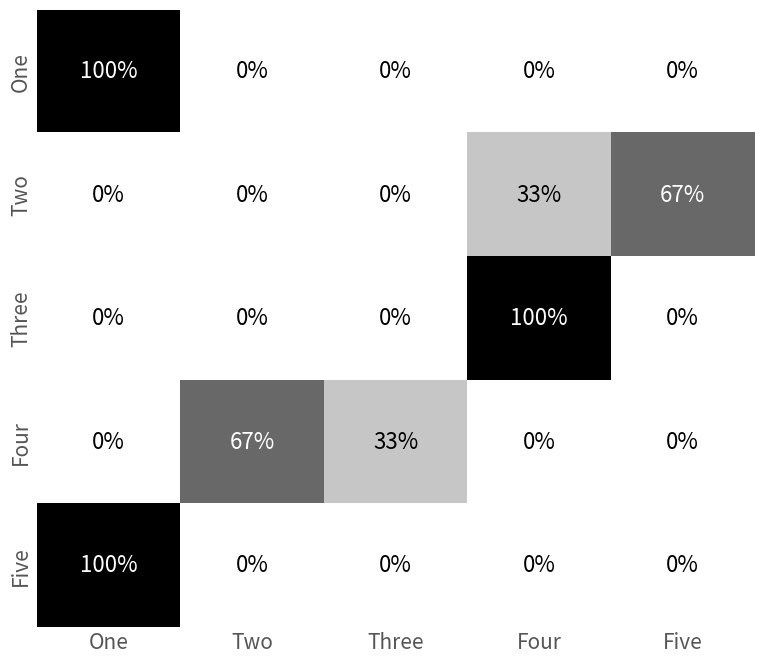

What is the greatest value displayed?

100